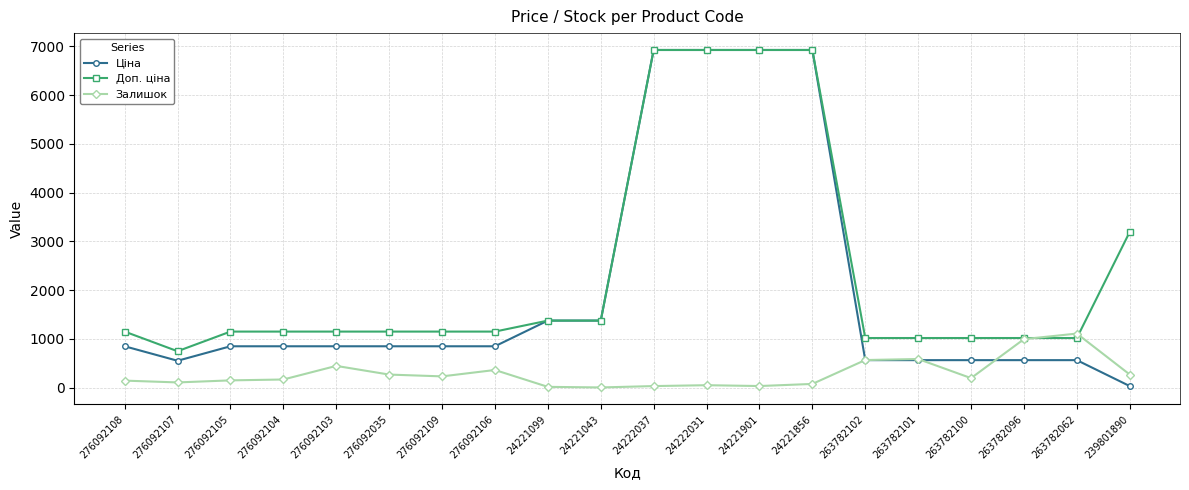

Is the value of Ціна at 276092107 greater than the value of Доп. ціна at 239801890?

No